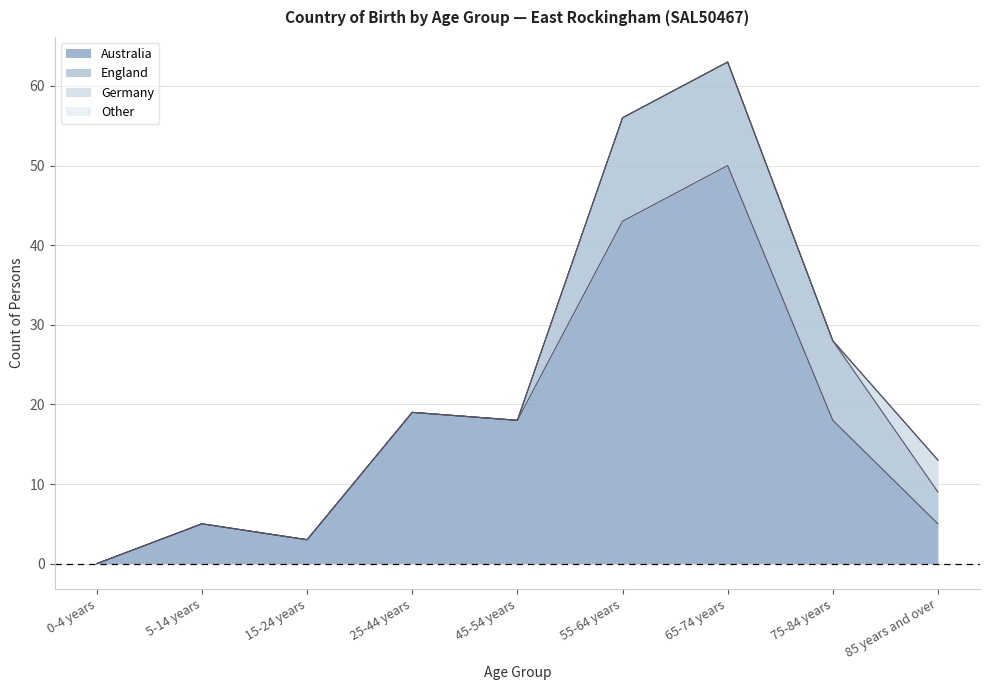

What position from the right is 75-84 years?

2